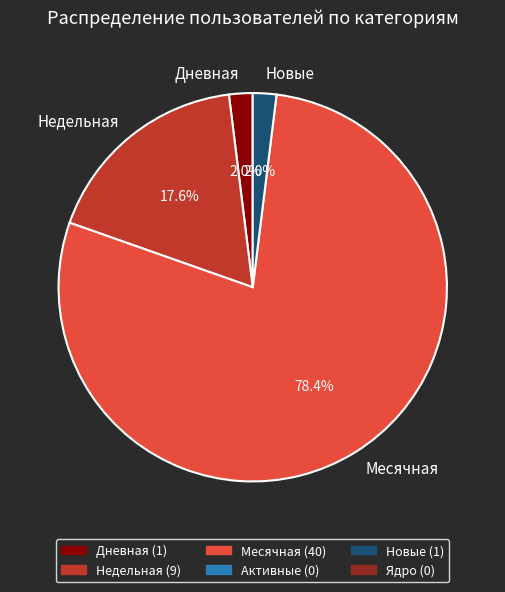

Does Новые represent more than half of the total?

No